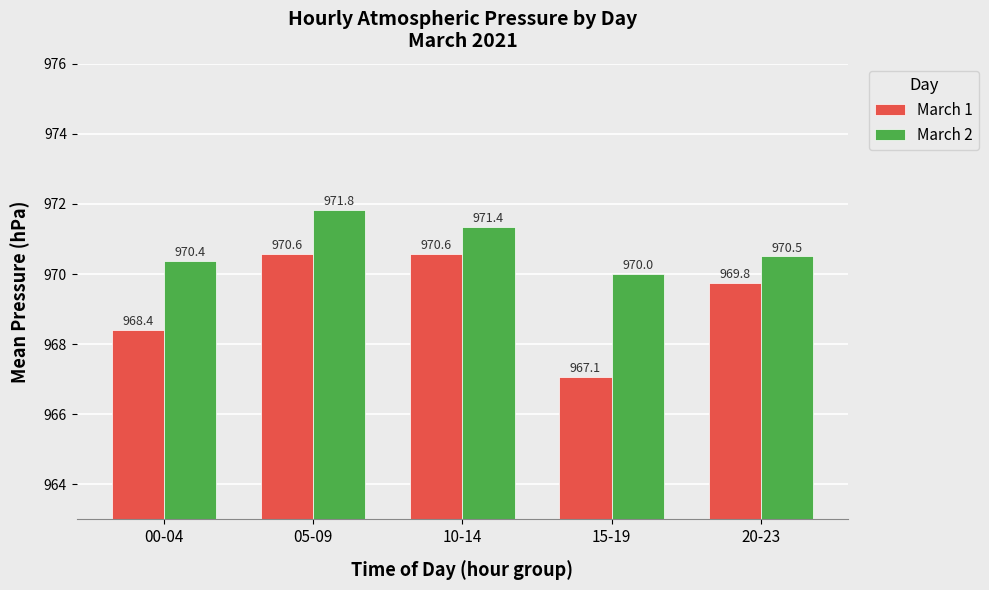

What is the value of the March 1 bar at the 3rd from the left?

970.6